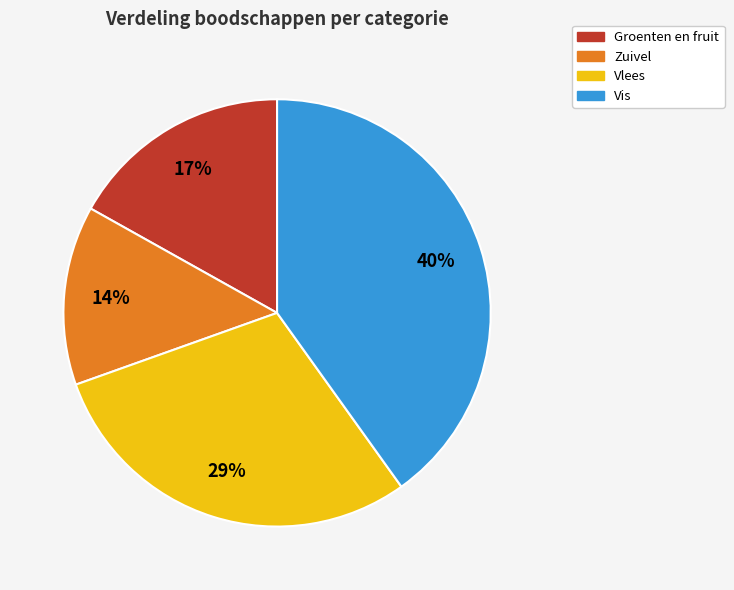

Count the number of slices in the pie.

4